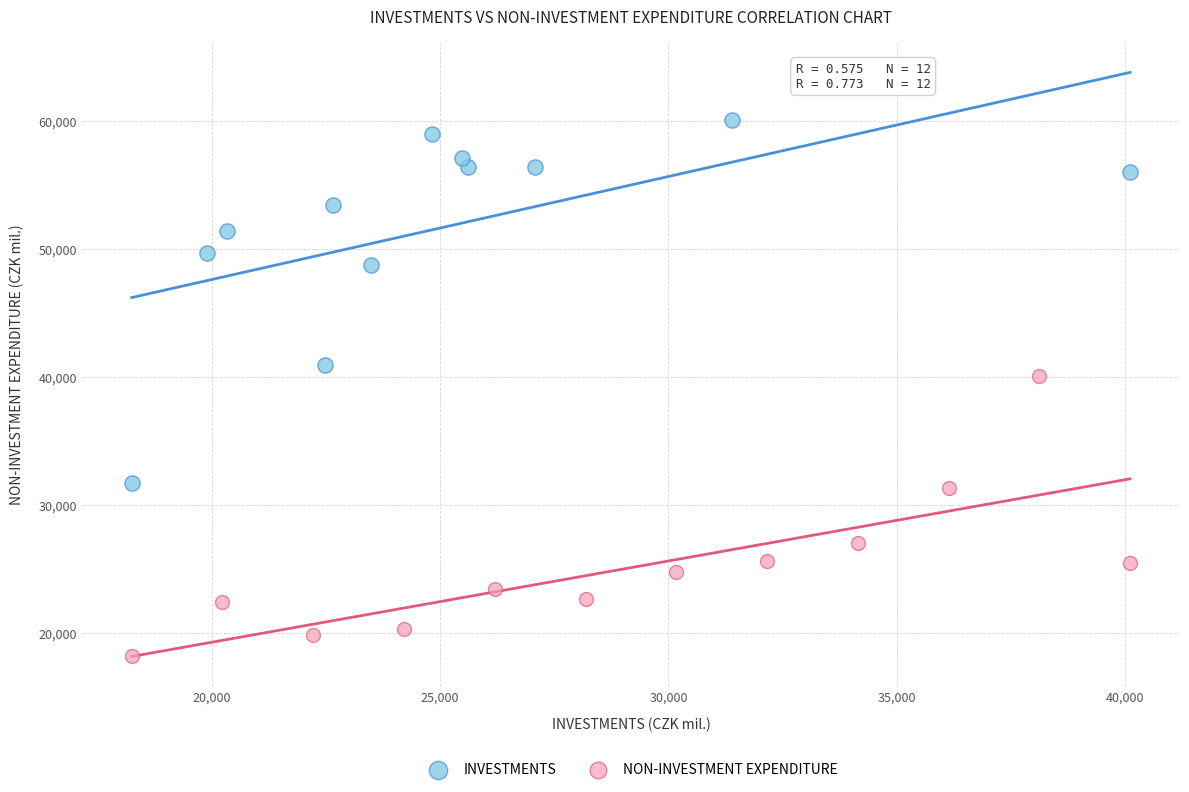

Which series has the largest Y range (max minus min)?

INVESTMENTS